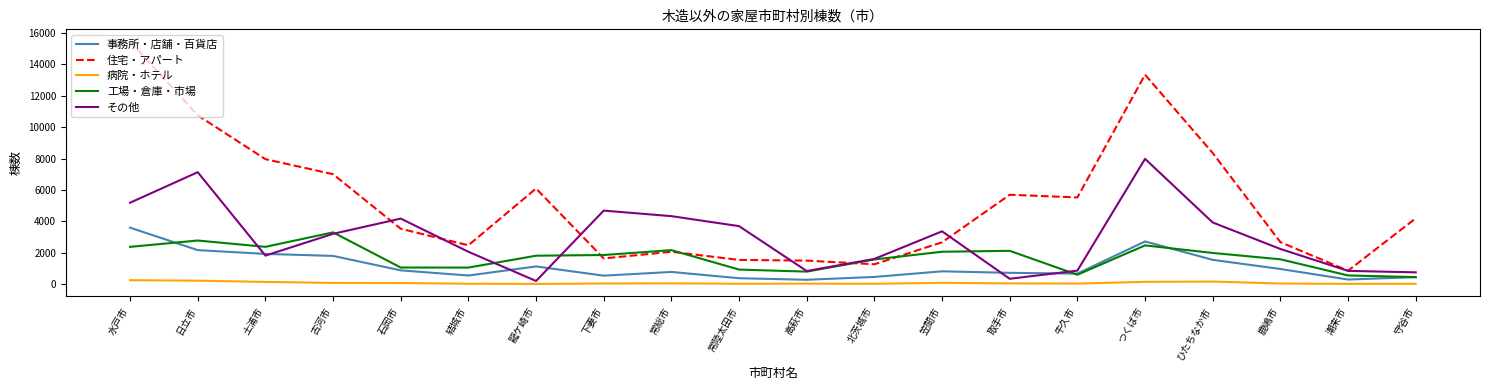

True or false: 工場・倉庫・市場 and 病院・ホテル intersect in this chart.

False